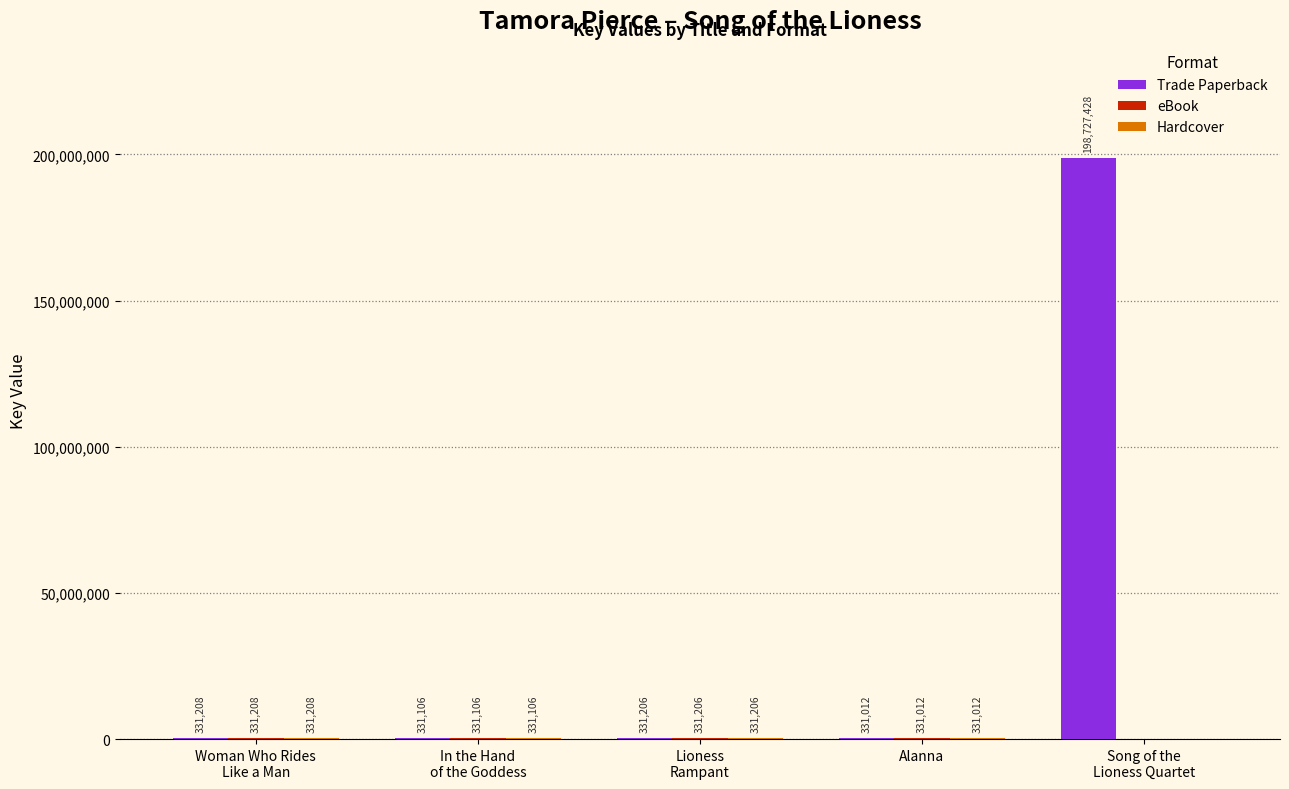

Which label corresponds to the largest value in the chart?

Song of the
Lioness Quartet